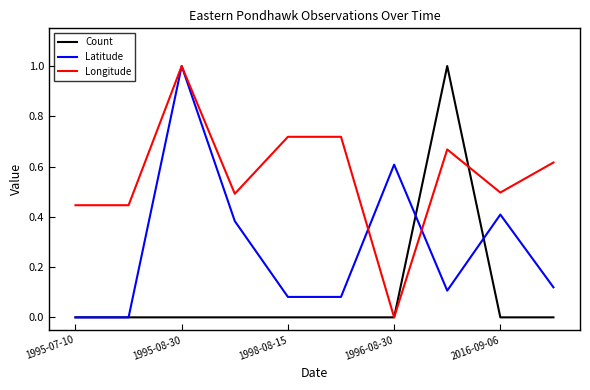

What is the maximum value shown in the chart?

1.0